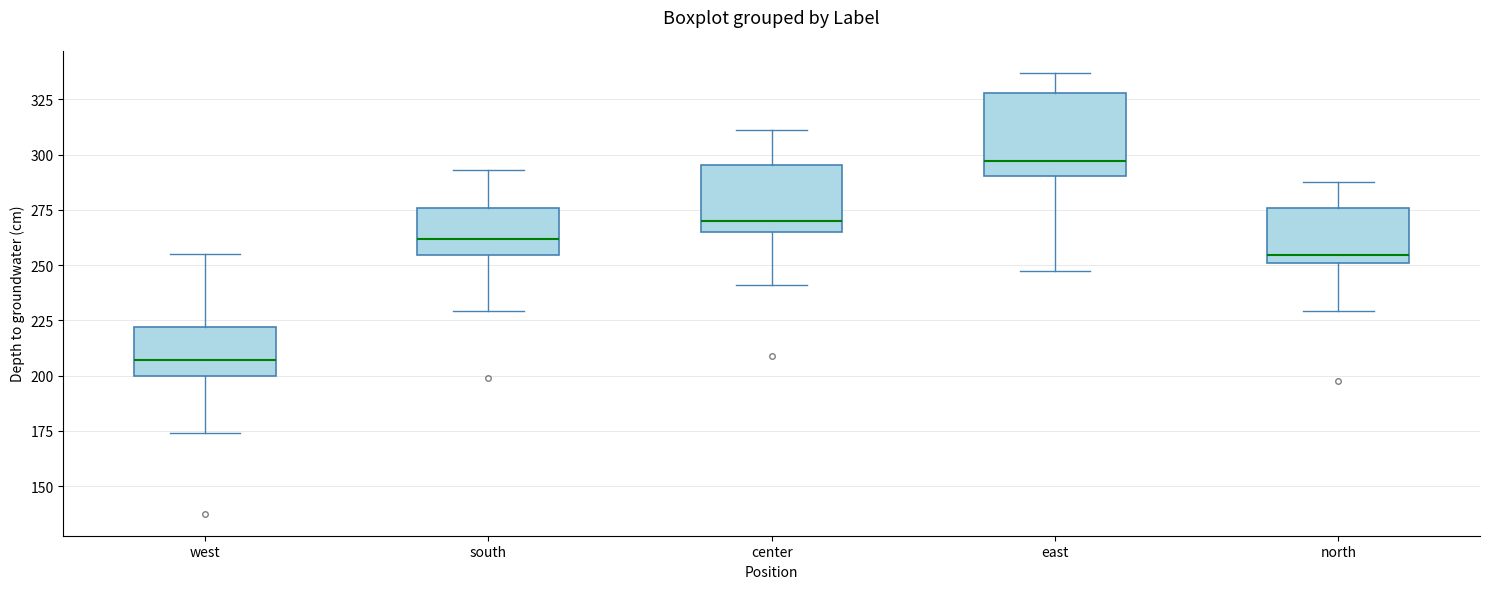

Which box is the tallest, from its lower edge to its upper edge?

east